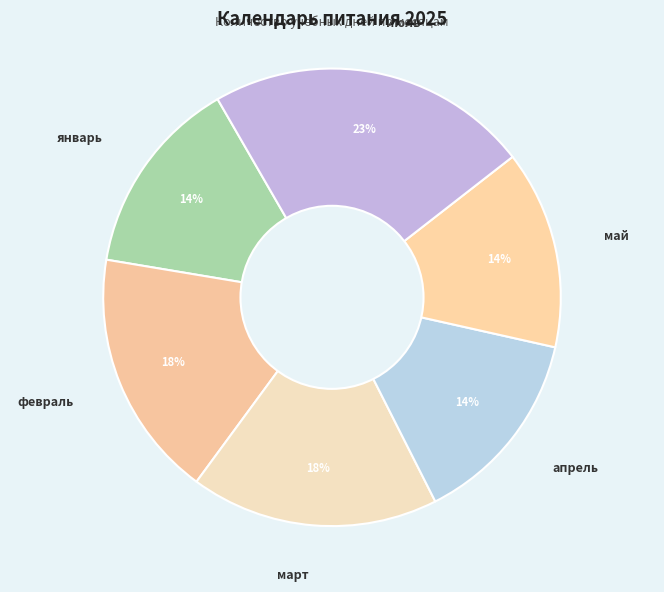

Between февраль and январь, which is larger?

февраль